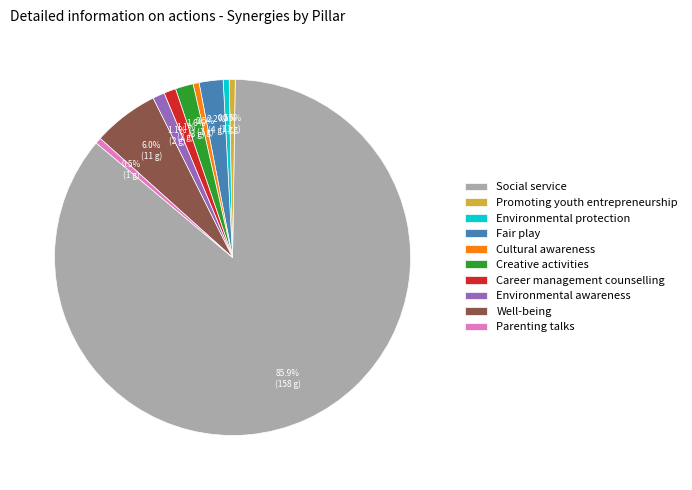

What is the largest slice in the pie chart?

Social service